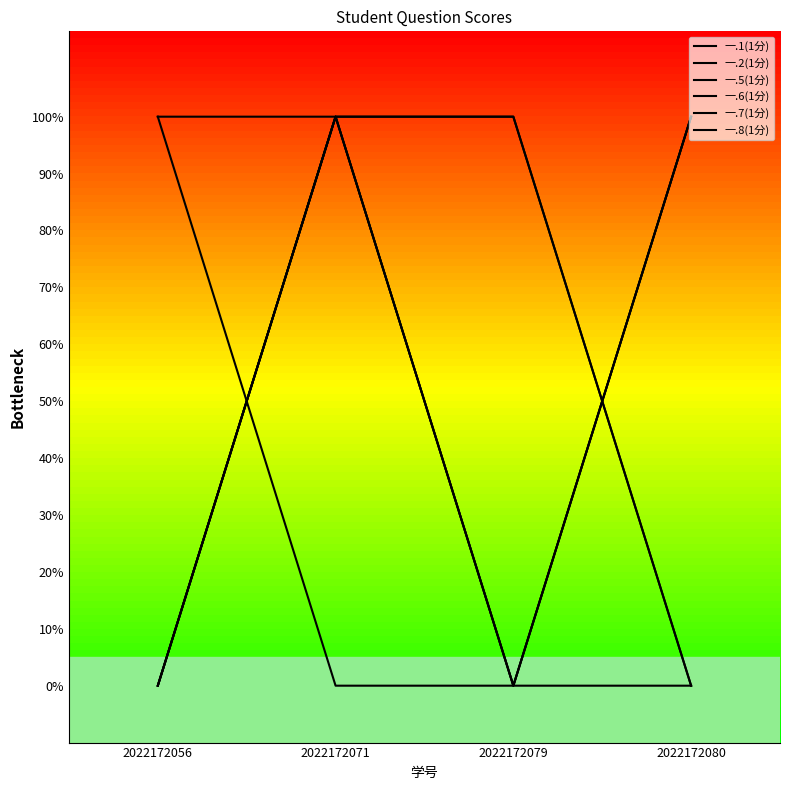

How many times do 一.6(1分) and 一.8(1分) cross each other?

1